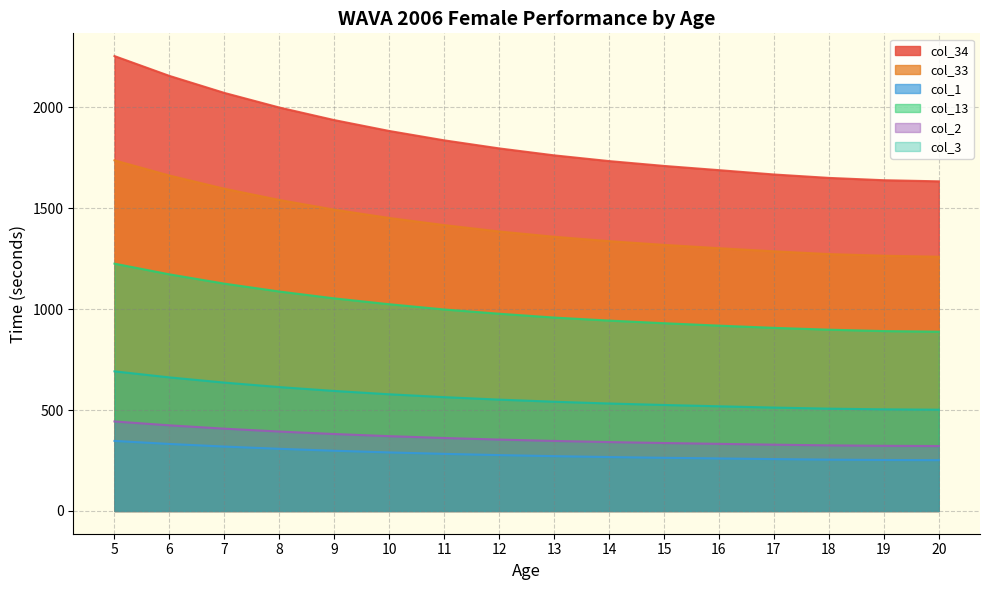

Between 8 and 7, which is larger?

7